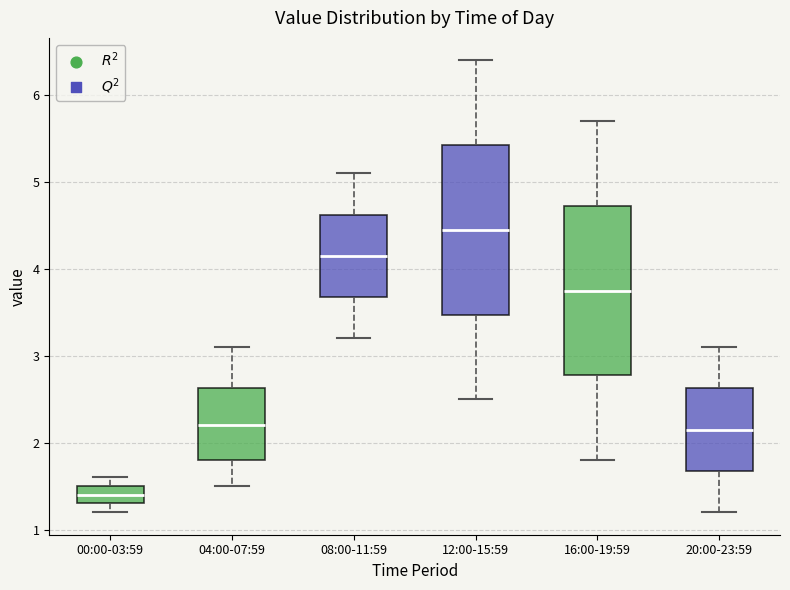

Reading left to right, transcribe this box plot: for each box, give where its median line is, the range the box spans, and where its two whiskers end, as read against the y-axis. The values are not printed on the chart, so give them approximately, as read against the axis.

00:00-03:59: median 1.4, box 1.3 to 1.5, whiskers 1.2 to 1.6
04:00-07:59: median 2.2, box 1.8 to 2.6, whiskers 1.5 to 3.1
08:00-11:59: median 4.2, box 3.7 to 4.6, whiskers 3.2 to 5.1
12:00-15:59: median 4.5, box 3.5 to 5.4, whiskers 2.5 to 6.4
16:00-19:59: median 3.8, box 2.8 to 4.7, whiskers 1.8 to 5.7
20:00-23:59: median 2.2, box 1.7 to 2.6, whiskers 1.2 to 3.1